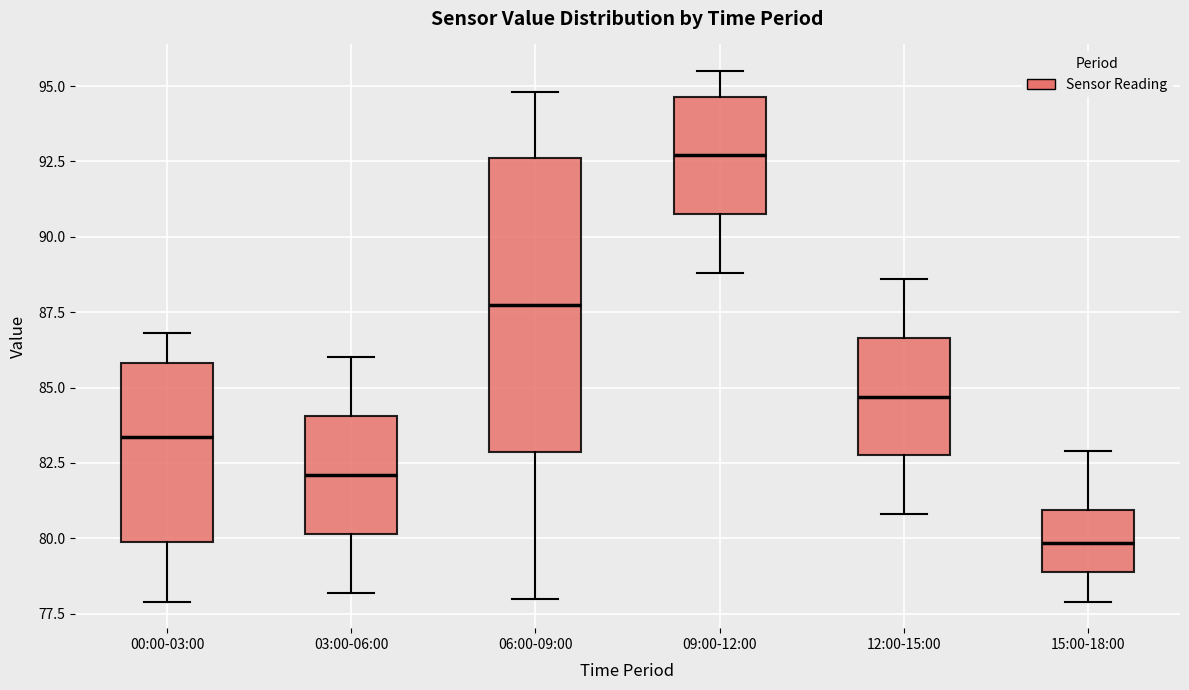

Which box is the tallest, from its lower edge to its upper edge?

06:00-09:00